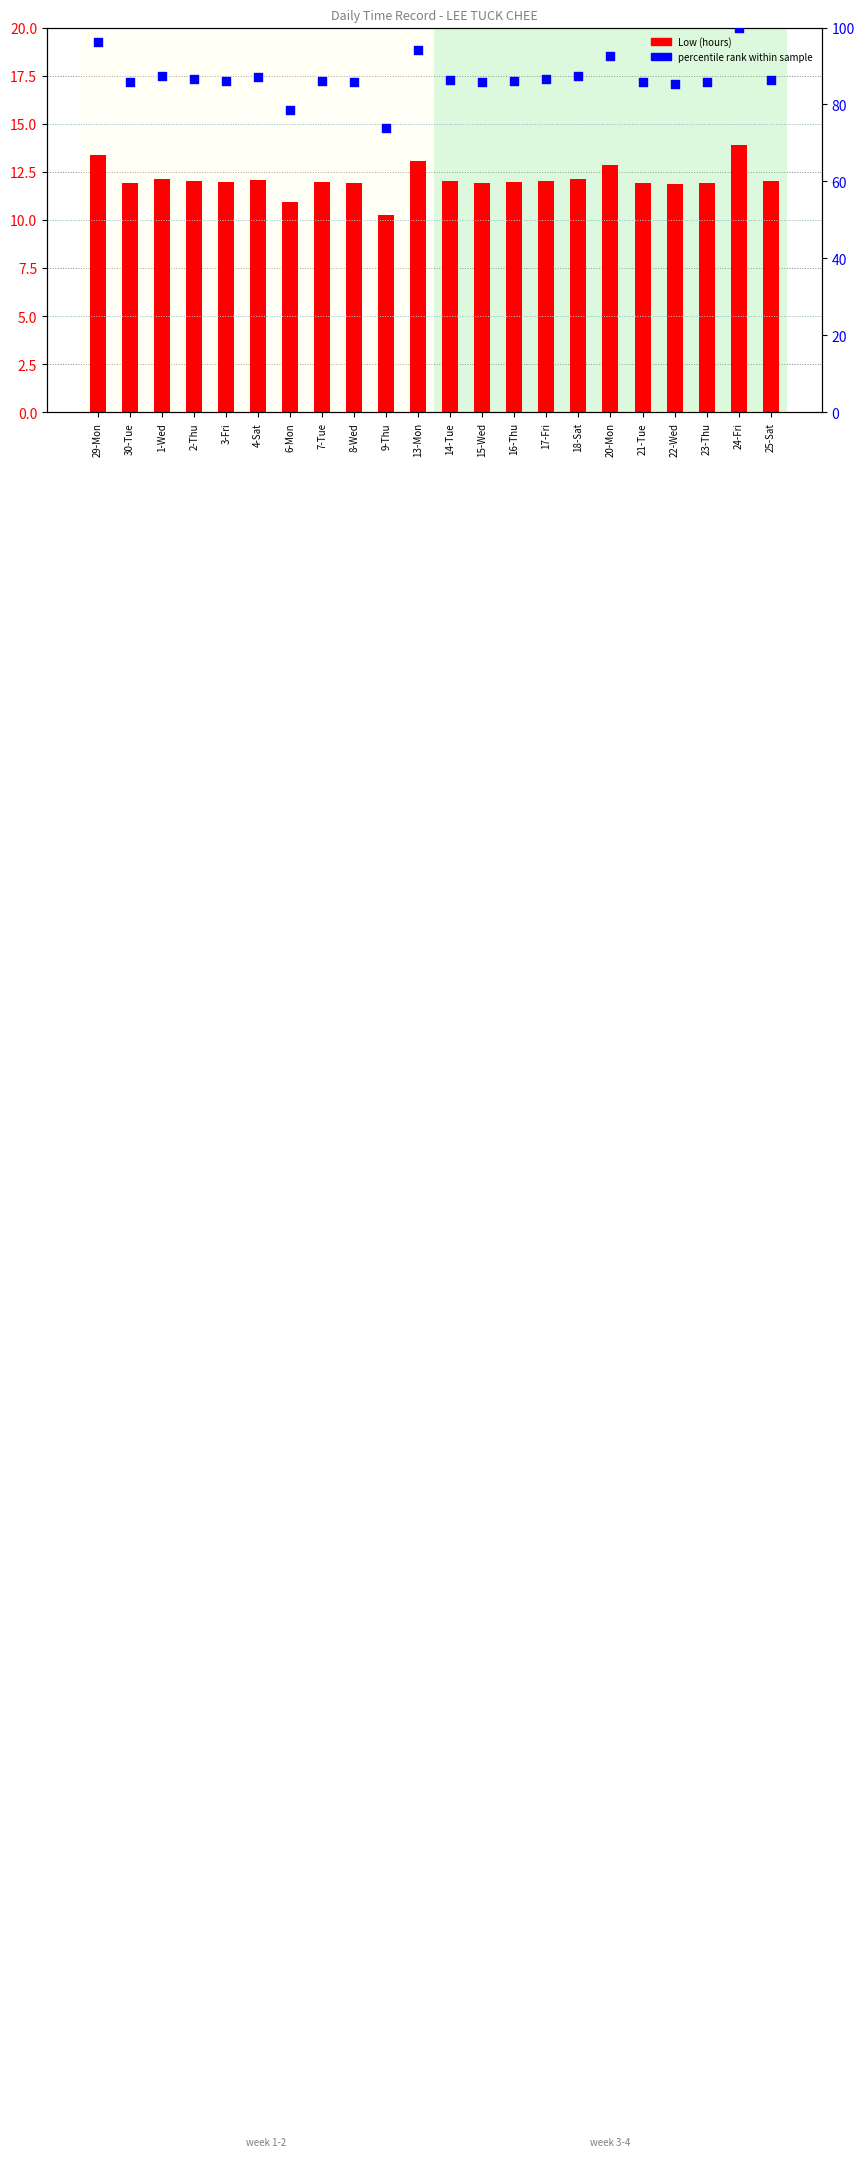

What are all the series names shown in the legend?

Low (hours), percentile rank